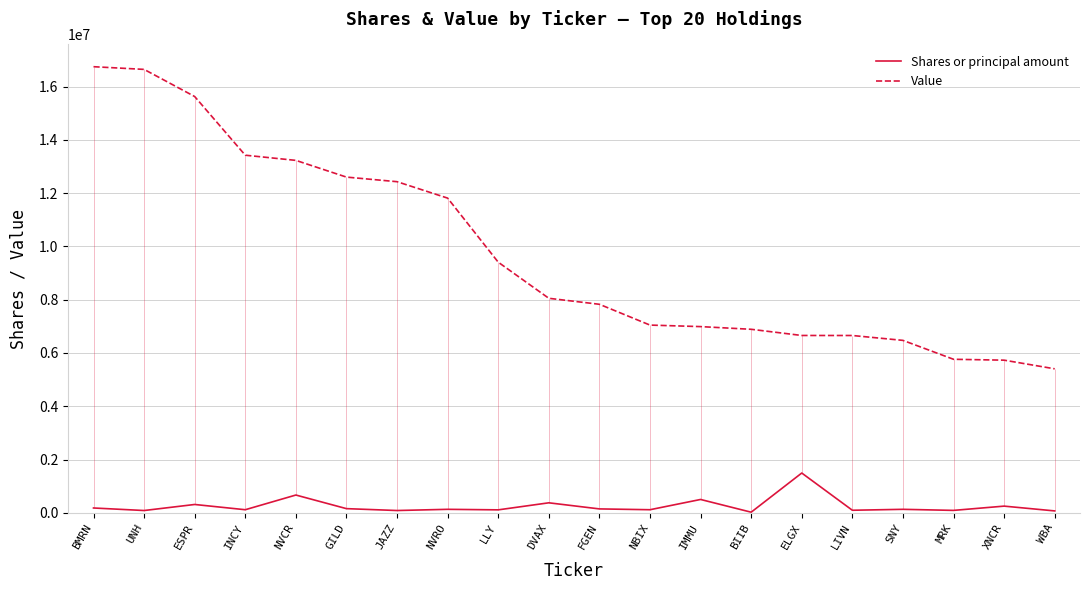

List the series in order of their overall mean, highest first.

Value, Shares or principal amount